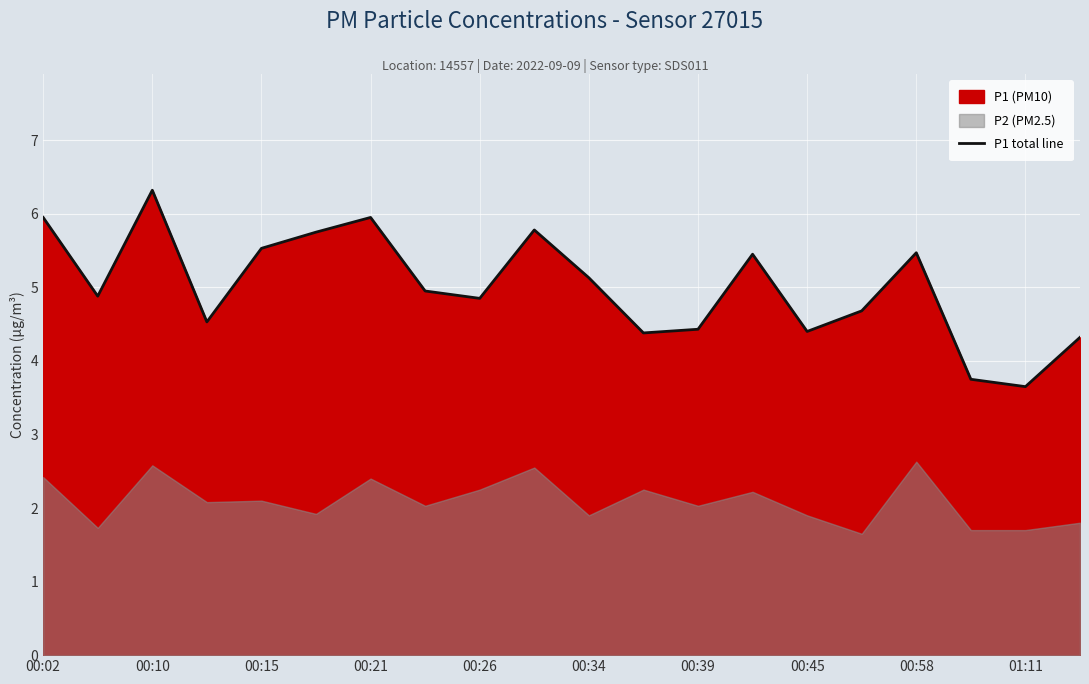

At which label does P1 total line reach its peak?

00:10